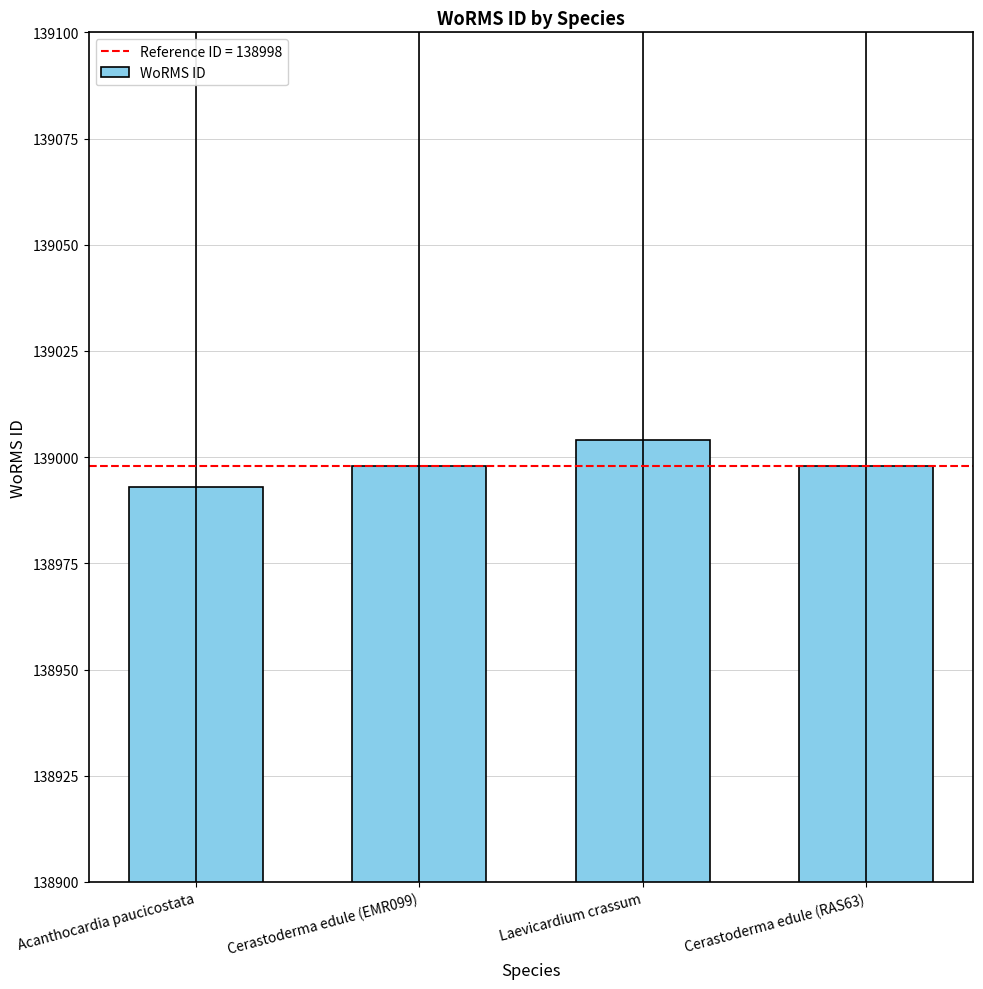

What is the approximate value at Acanthocardia paucicostata?

138993